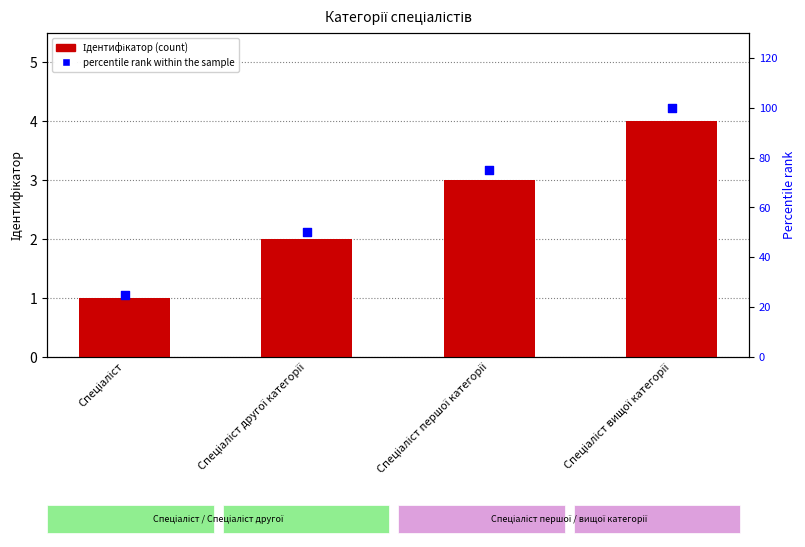

At how many categories does at least one series exceed 51?

2